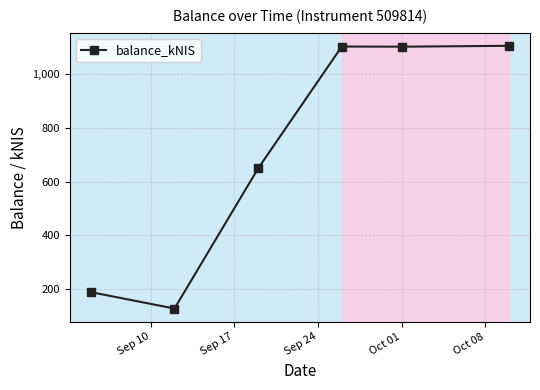

True or false: there are more than 2 points higher than both neighbors.

False